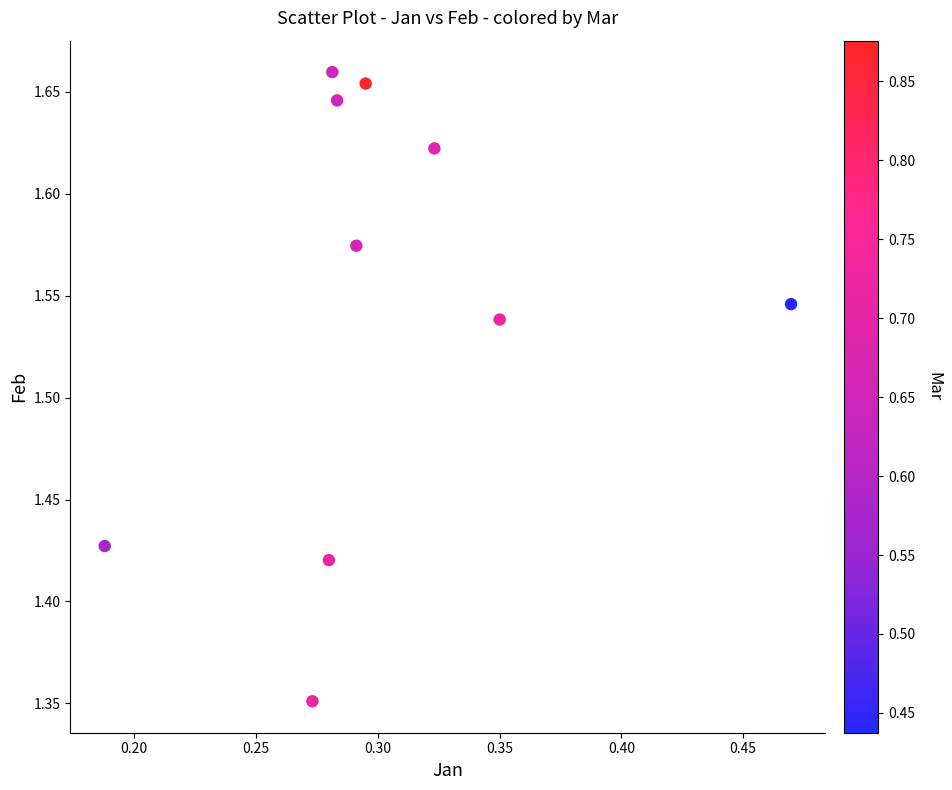

What is the average X value?

0.3